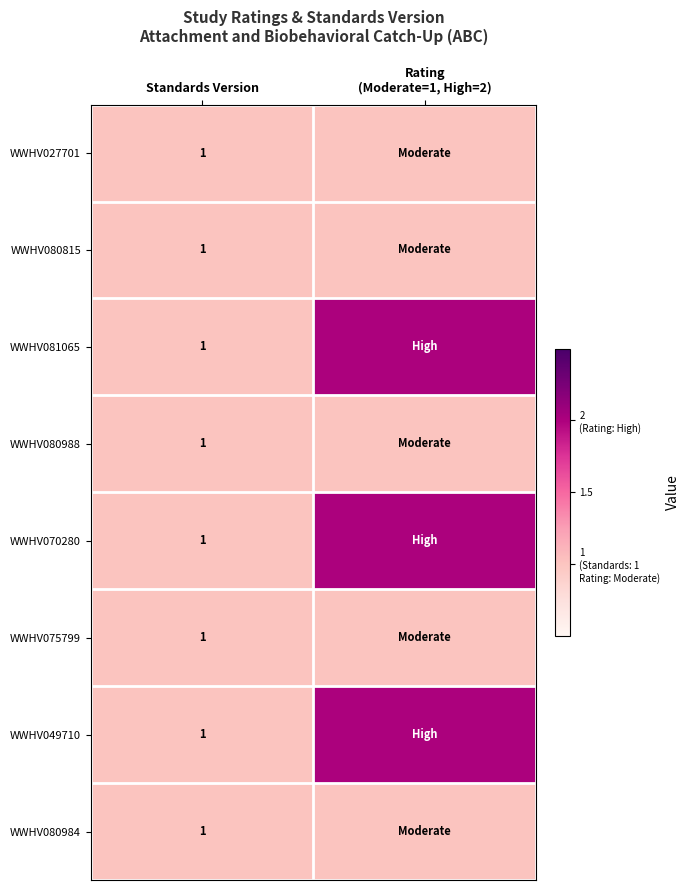

The value of WWHV080988 at Standards Version is 0. True or false?

False